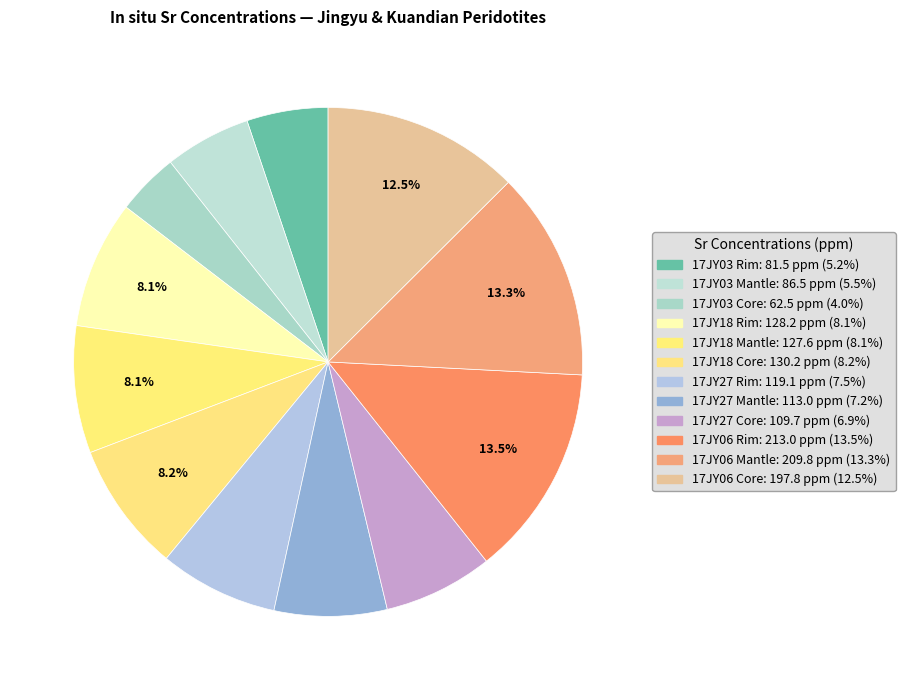

Is 17JY03 Rim the majority of the pie?

No